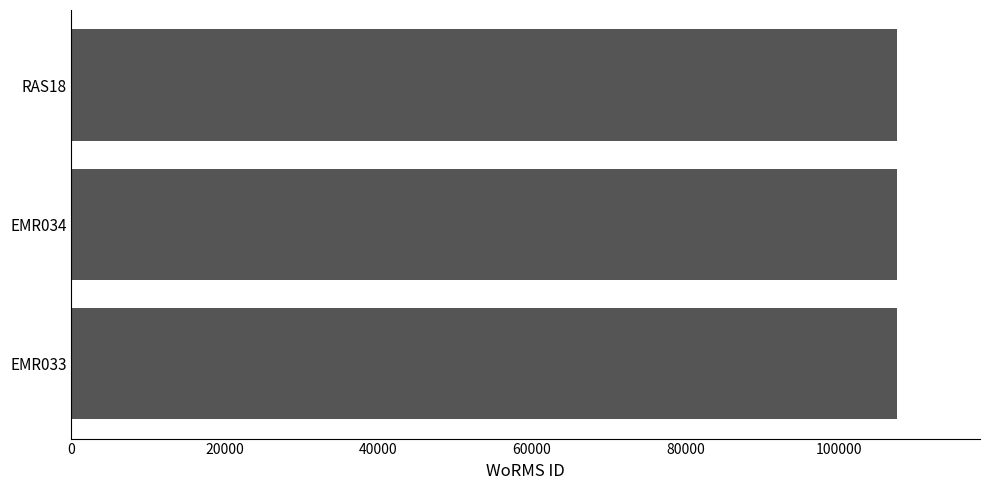

What is the difference between the maximum and minimum values?

2